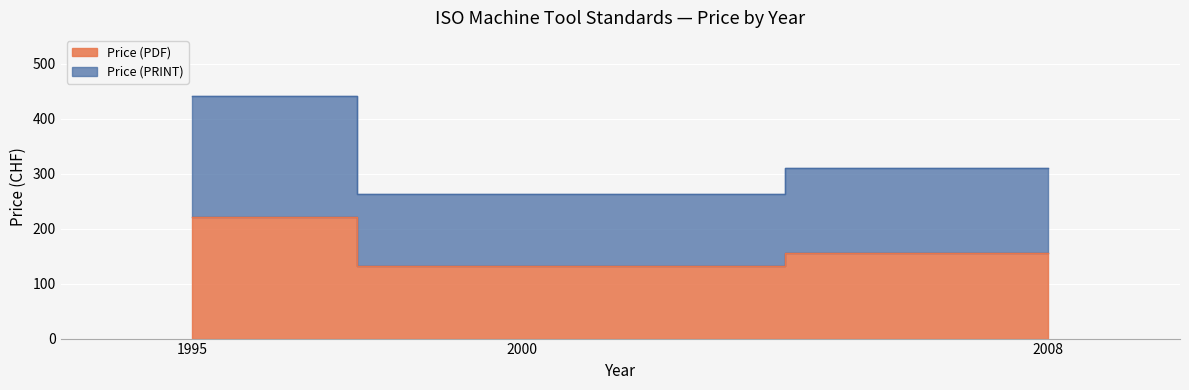

List the series in order of their peak value, lowest first.

Price (PDF), Price (PRINT)